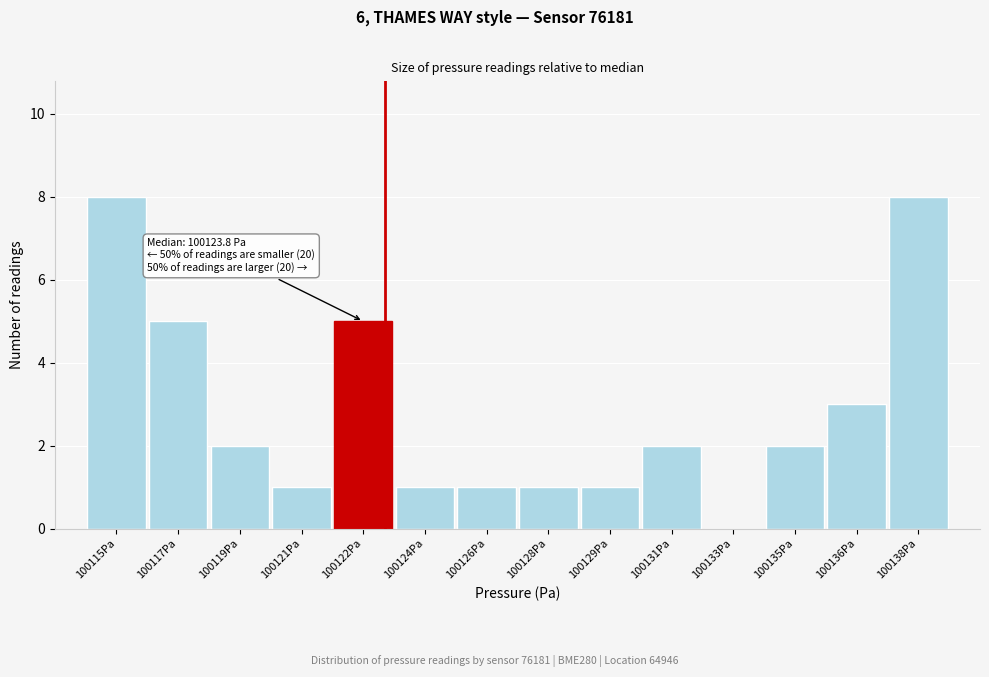

Reading left to right, list all the values displayed in this chart.

100115Pa=8	100117Pa=5	100119Pa=2	100121Pa=1	100122Pa=5	100124Pa=1	100126Pa=1	100128Pa=1	100129Pa=1	100131Pa=2	100133Pa=0	100135Pa=2	100136Pa=3	100138Pa=8